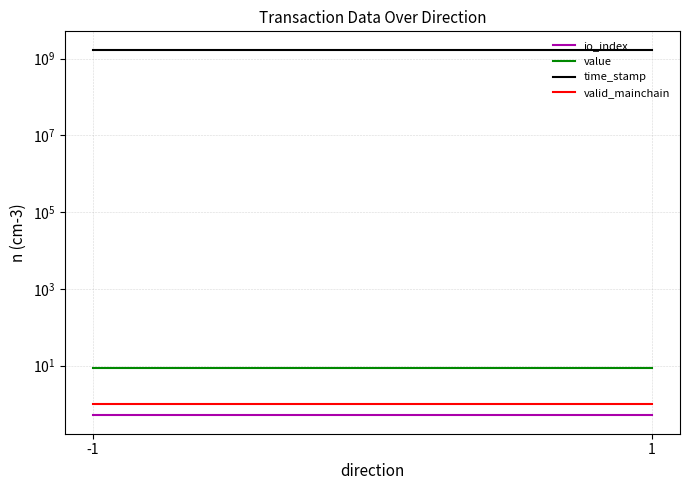

Which category has the highest value across all series?

-1